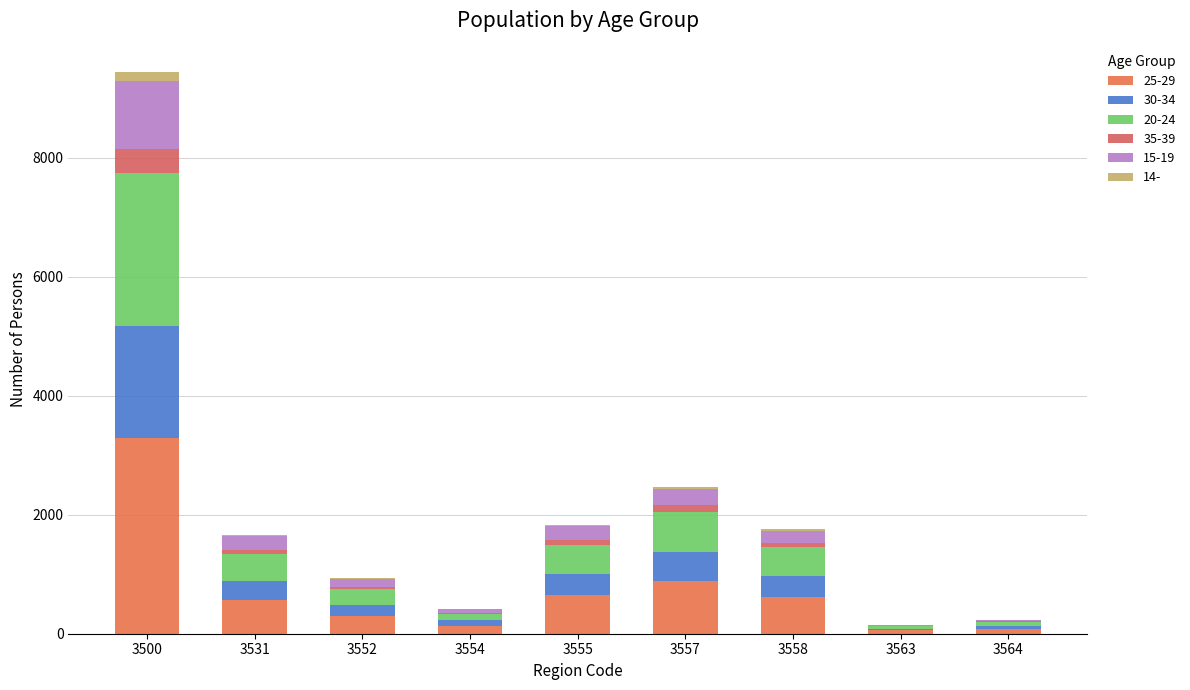

Rank the series at 3531 from lowest to highest value.

14-, 35-39, 15-19, 30-34, 20-24, 25-29